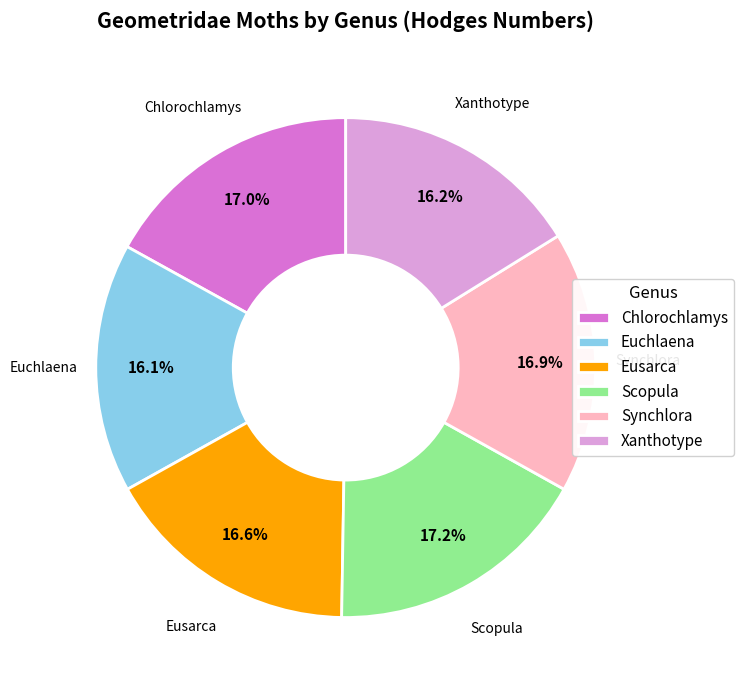

To the nearest percent, what is the combined percentage of Synchlora and Scopula?

34%